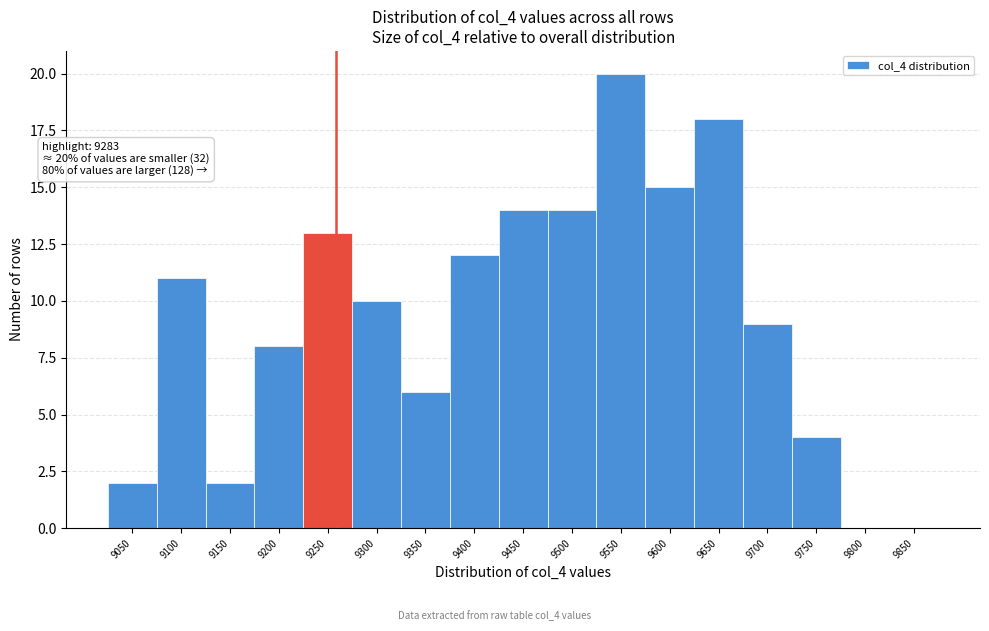

Reading left to right, what are all the values shown in this chart?

9050=2	9100=11	9150=2	9200=8	9250=13	9300=10	9350=6	9400=12	9450=14	9500=14	9550=20	9600=15	9650=18	9700=9	9750=4	9800=0	9850=0